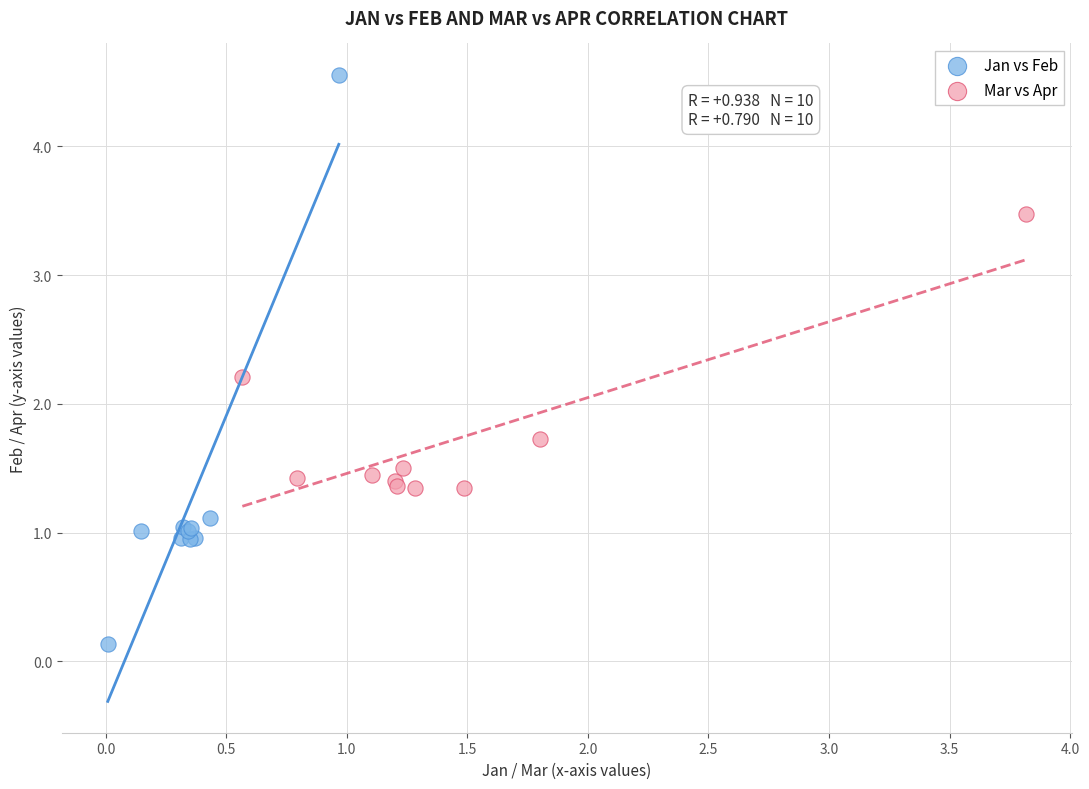

Which series reaches the minimum Y coordinate?

Jan vs Feb